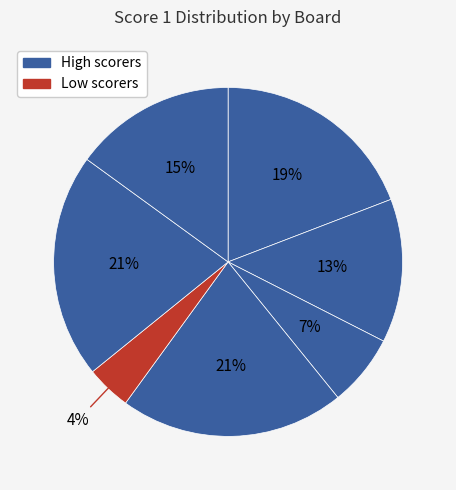

How many slices are in this pie chart?

7